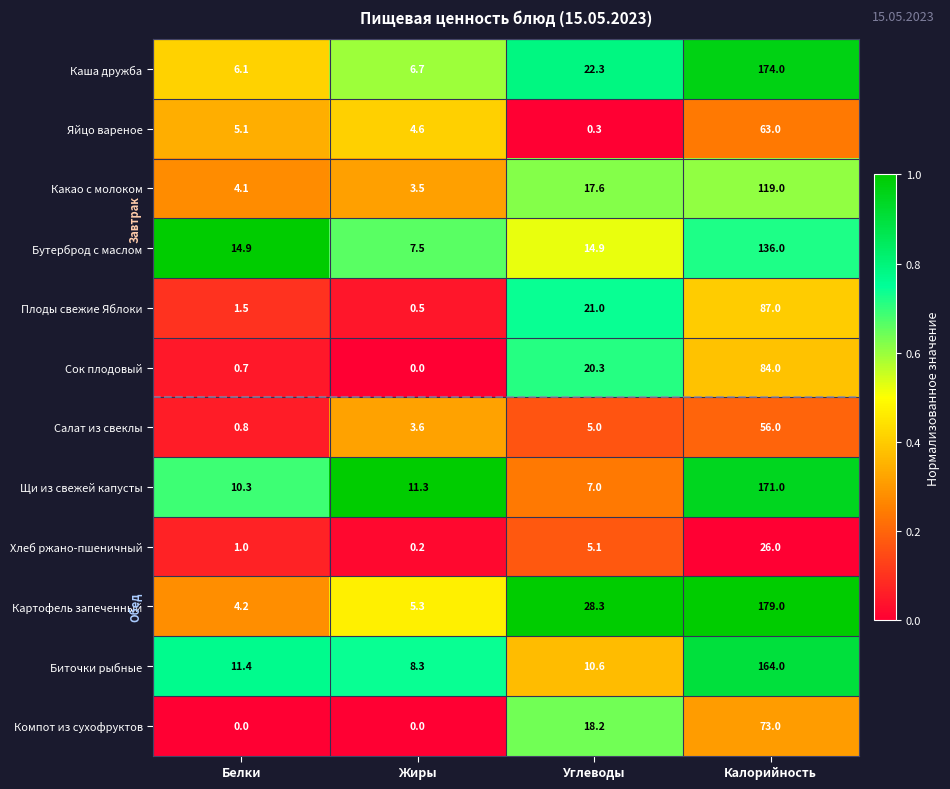

Is it true that Каша дружба equals 174.0 at Калорийность?

True